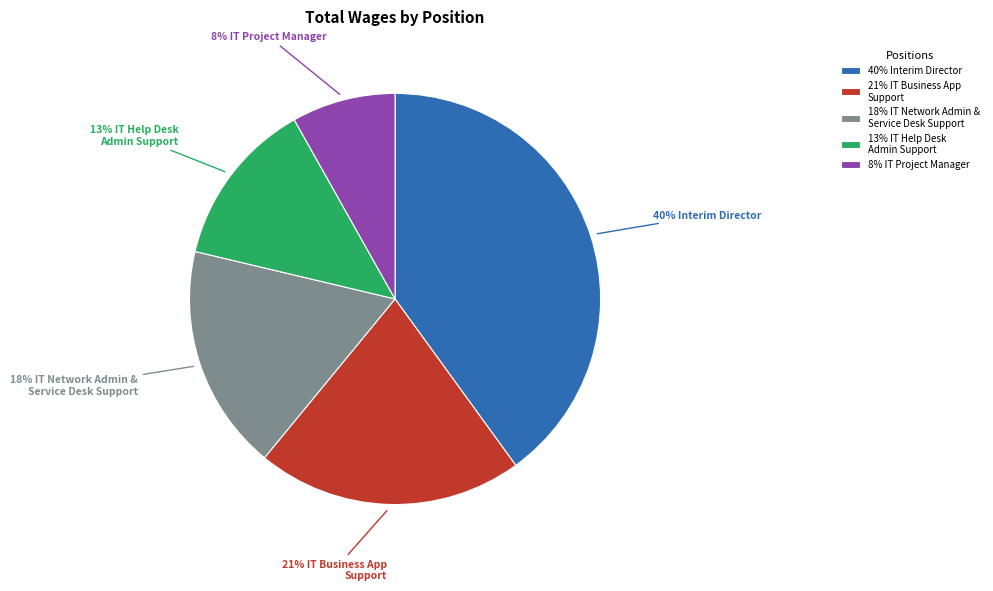

Rank the categories by value from lowest to highest.

8% IT Project Manager, 13% IT Help Desk Admin Support, 18% IT Network Admin & Service Desk Support, 21% IT Business App Support, 40% Interim Director